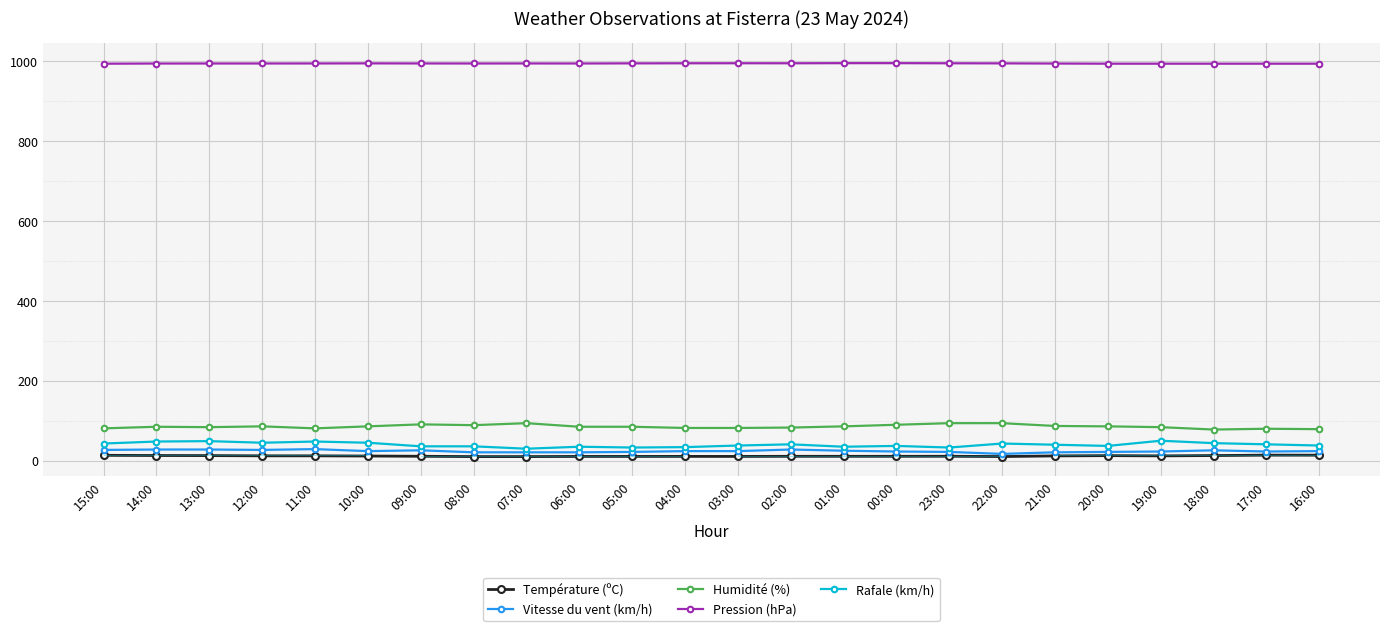

Read the Pression (hPa) value at 03:00.

995.3